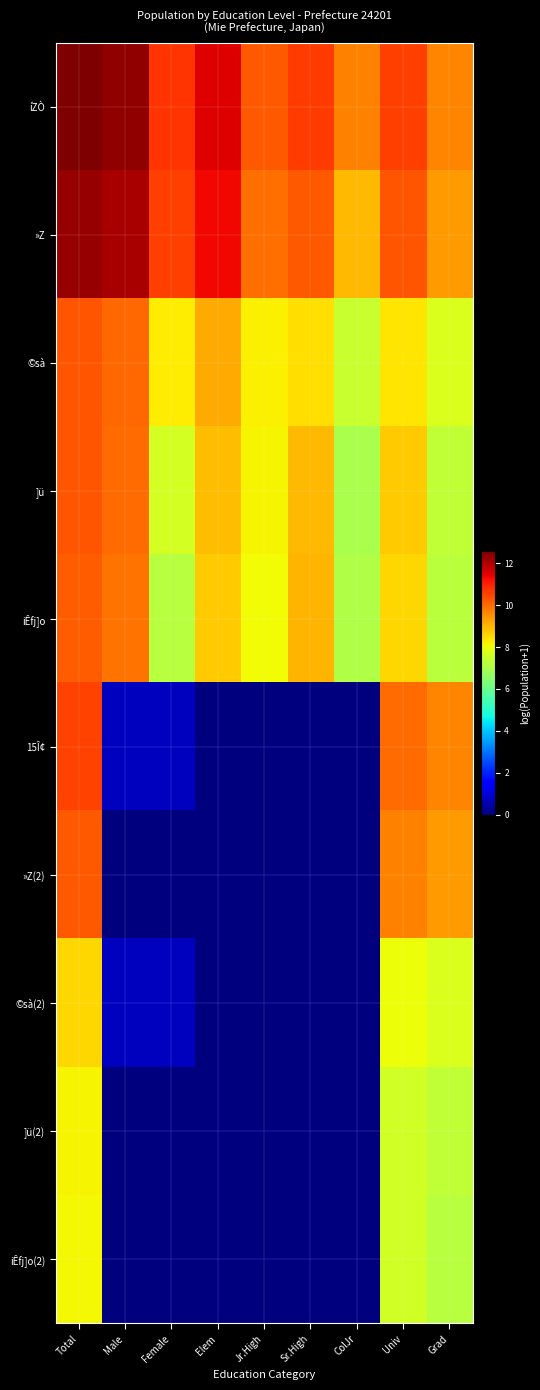

At how many categories does at least one series exceed 4?

9